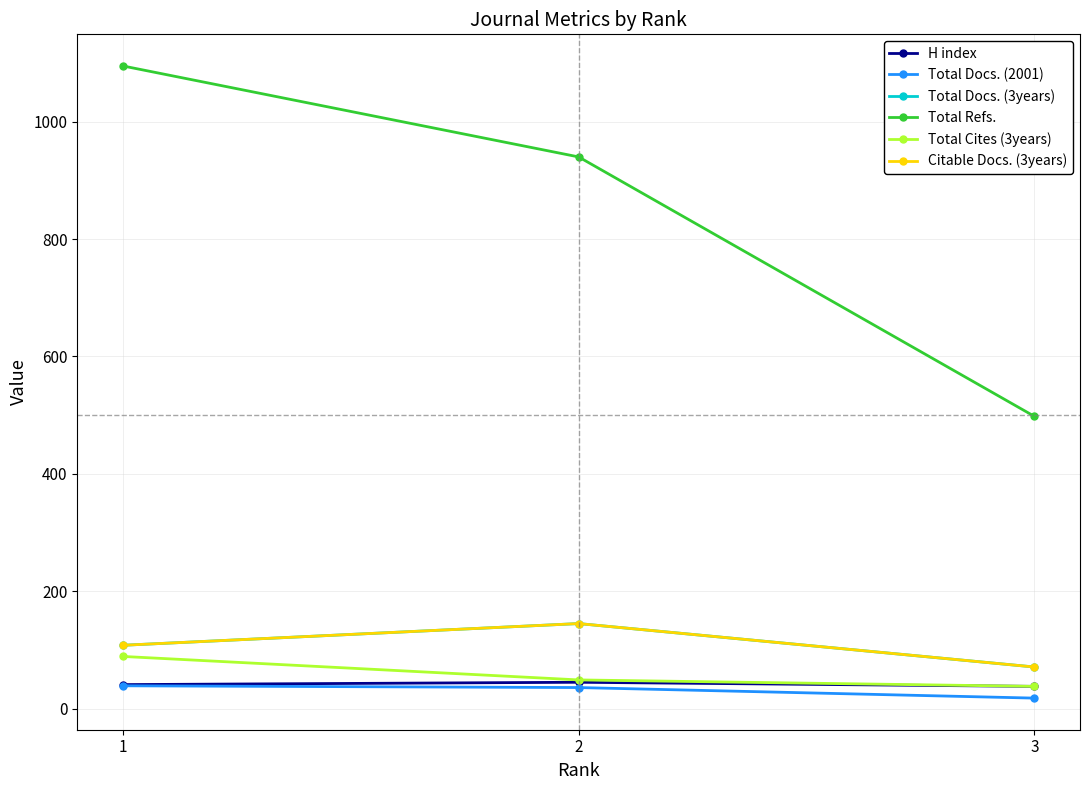

Rank the categories by Total Cites (3years) value from lowest to highest.

3, 2, 1